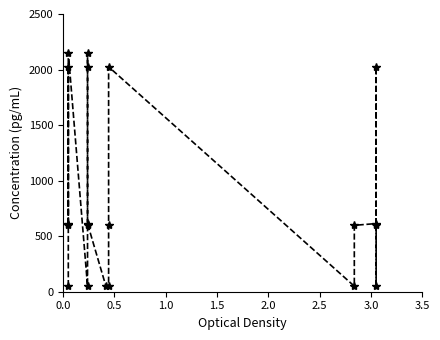

Count the number of categories in the chart.

20